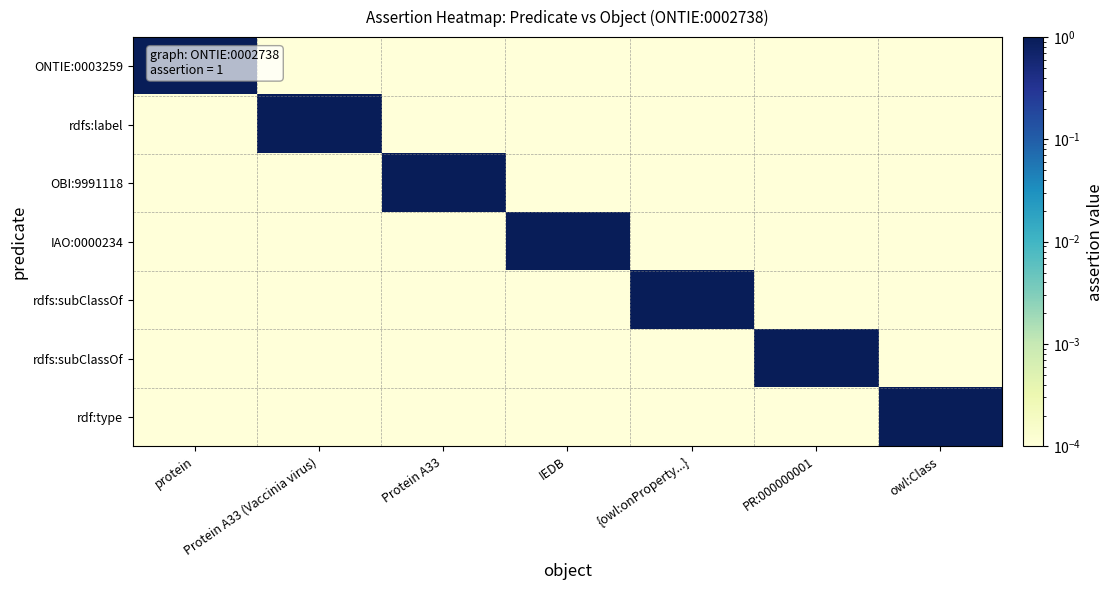

Count the number of data series in this chart.

7